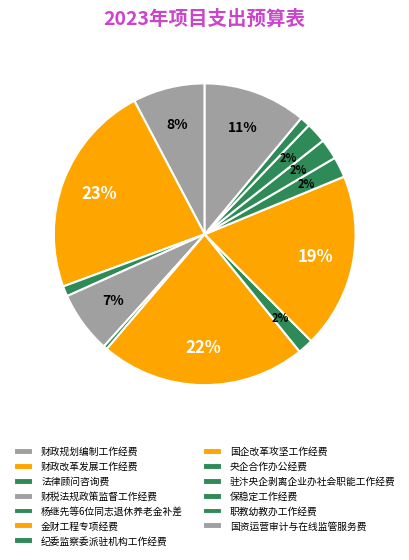

Between 财税法规政策监督工作经费 and 纪委监察委派驻机构工作经费, which is larger?

财税法规政策监督工作经费